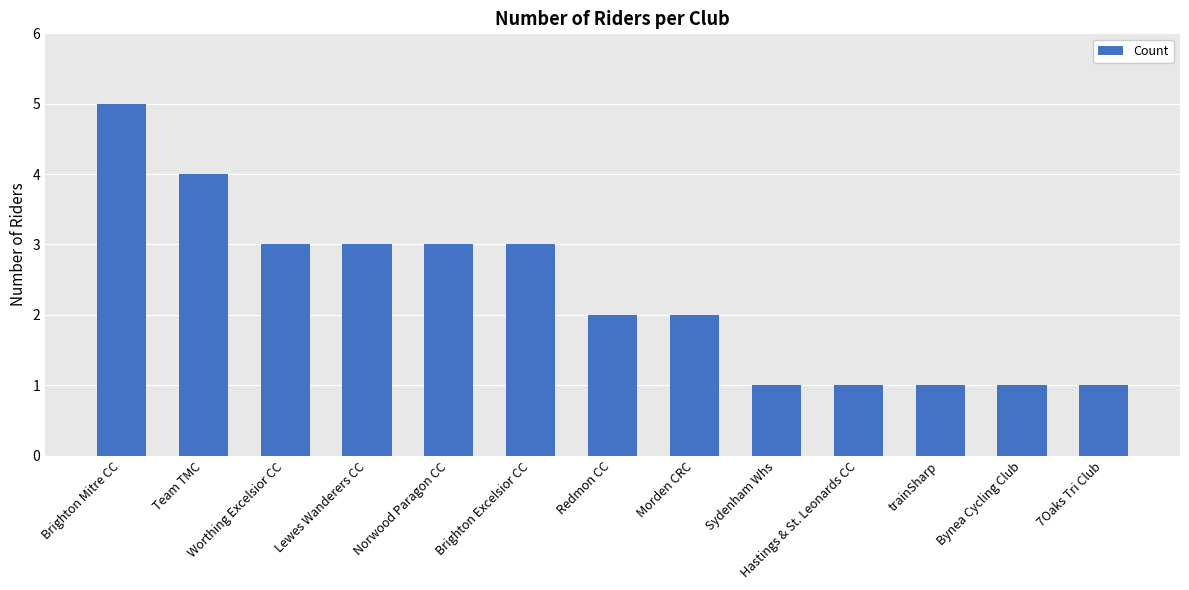

What is the average value?

2